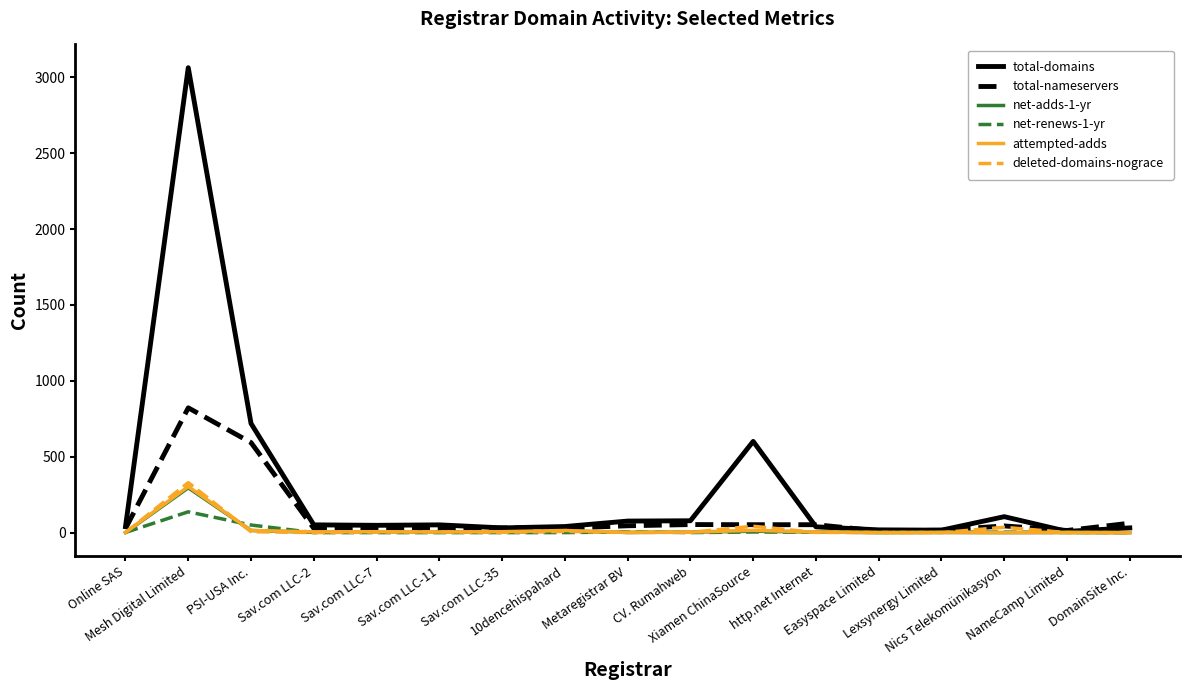

At how many categories does at least one series exceed 2945?

1